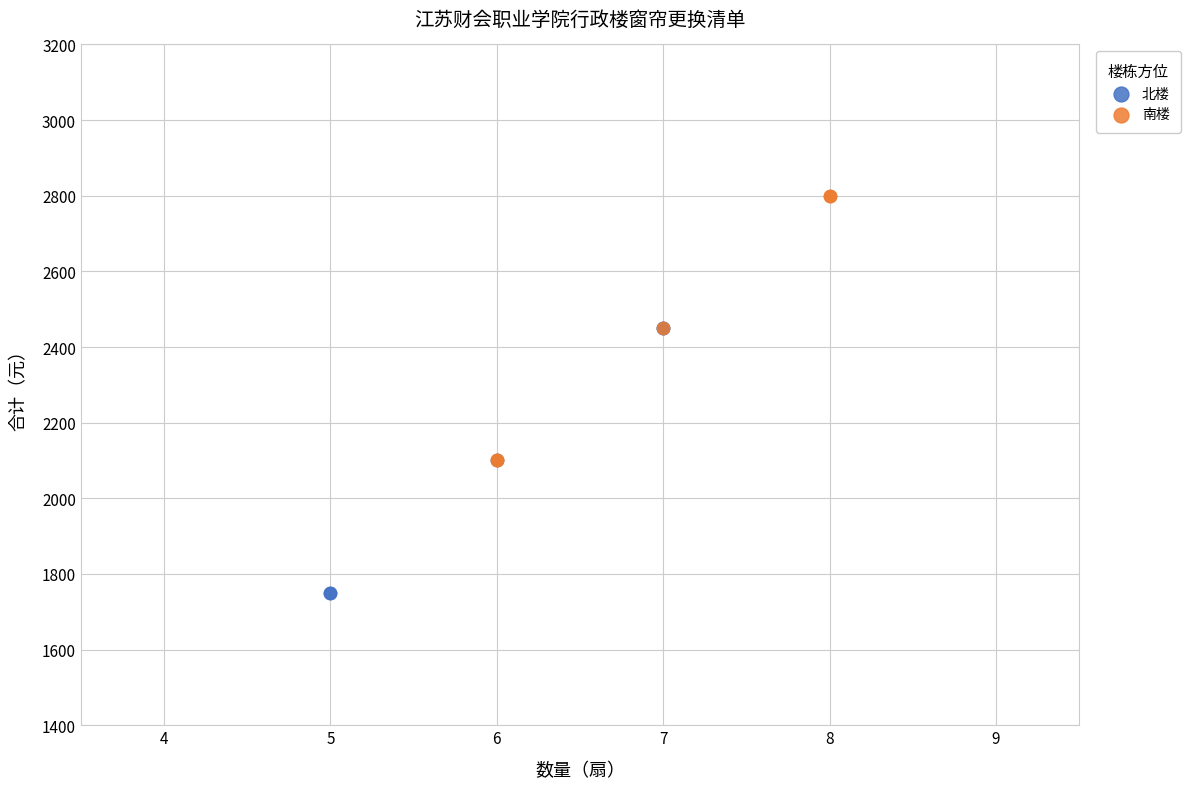

Which series reaches the minimum Y coordinate?

北楼